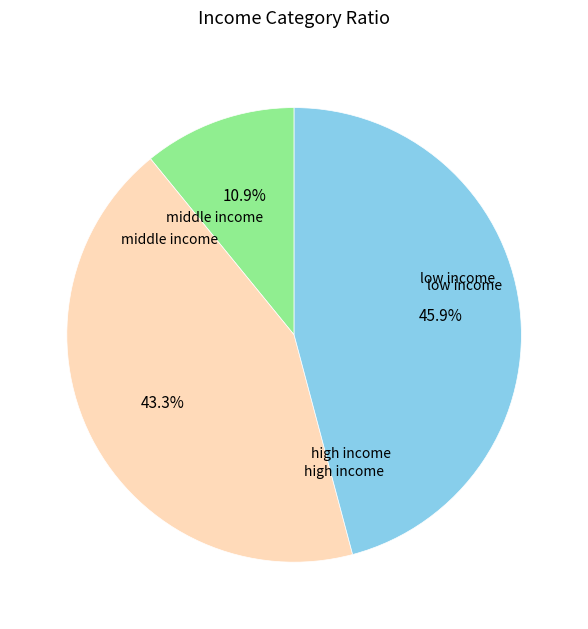

Does any single category account for the majority?

No